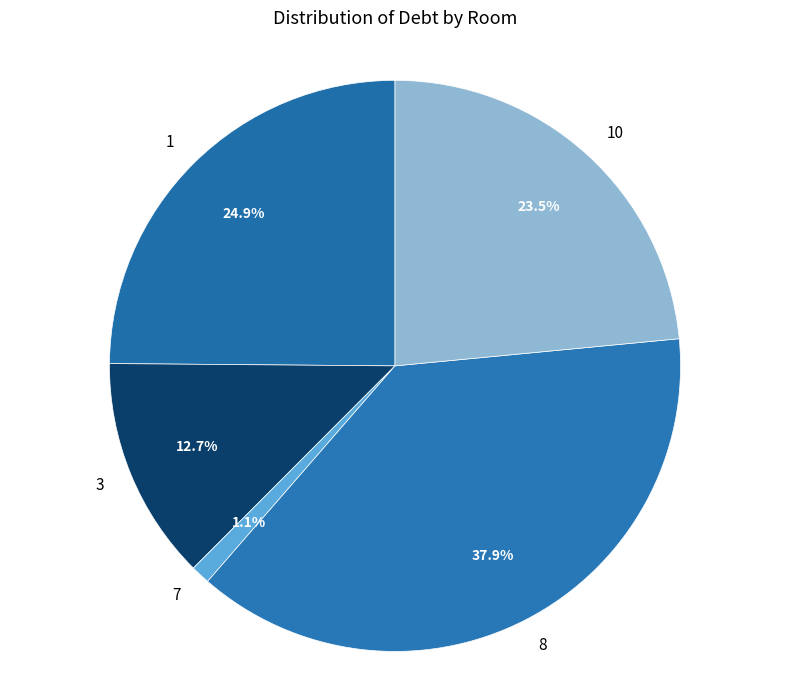

Approximately how many times larger is the value at 3 compared to 8?

0.3